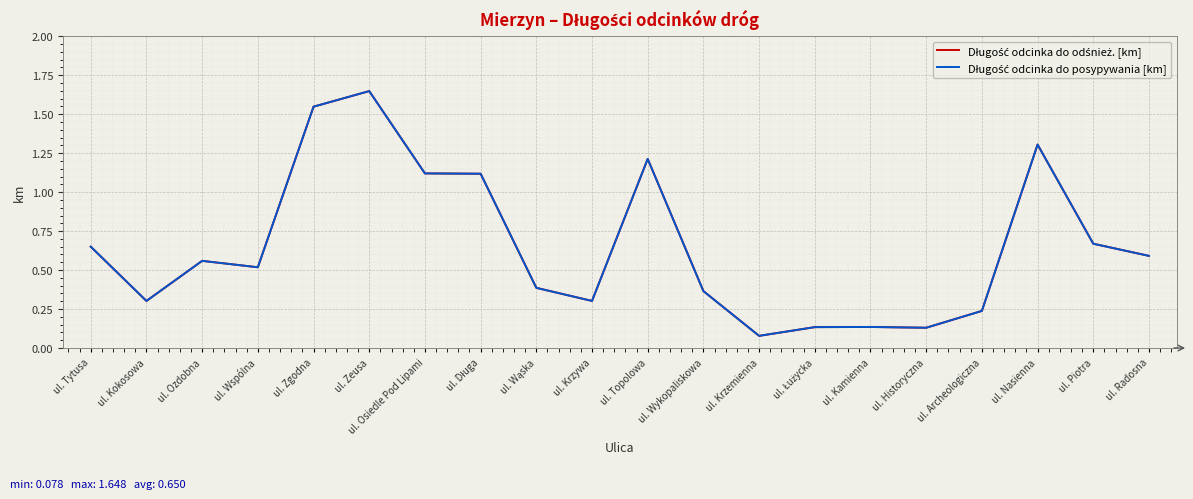

How many lines are shown in the chart?

2